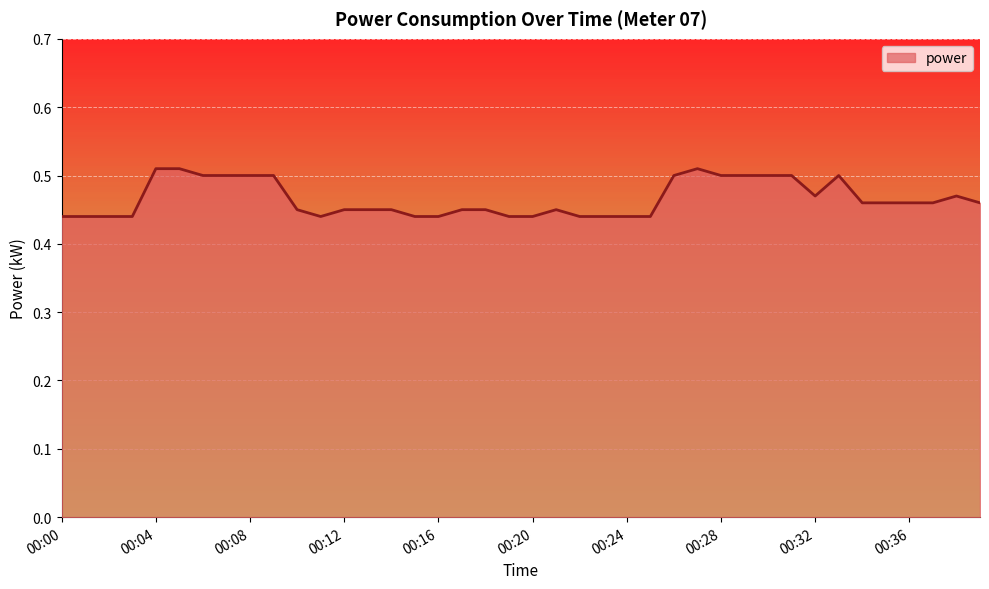

What is the difference between the maximum and minimum values?

0.1